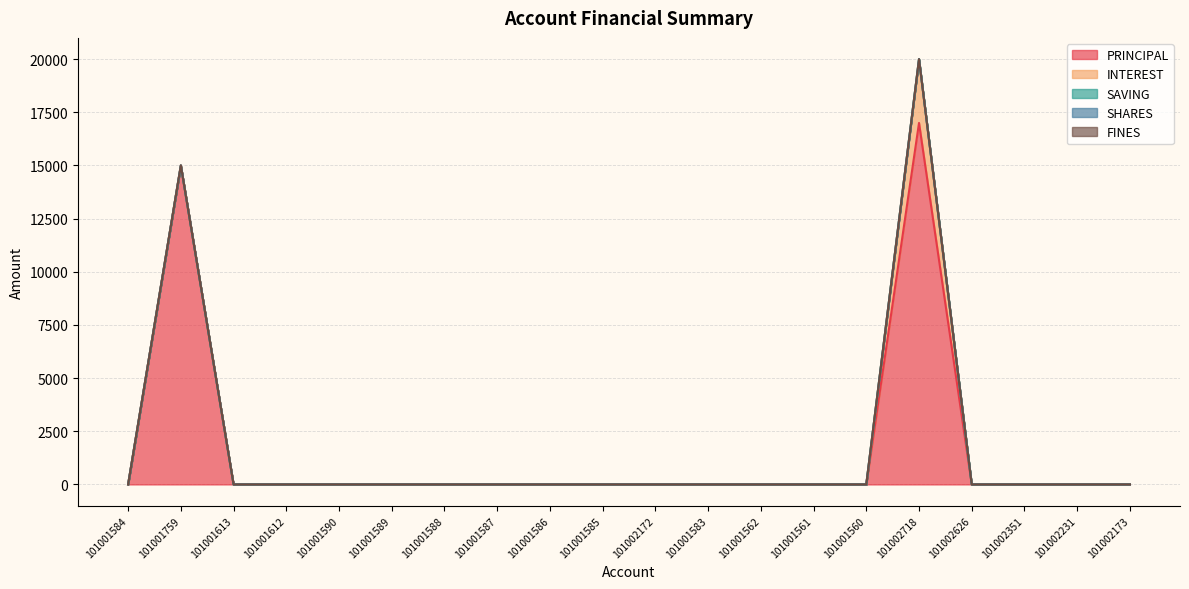

The PRINCIPAL series shows -5500 at 101001612. True or false?

False